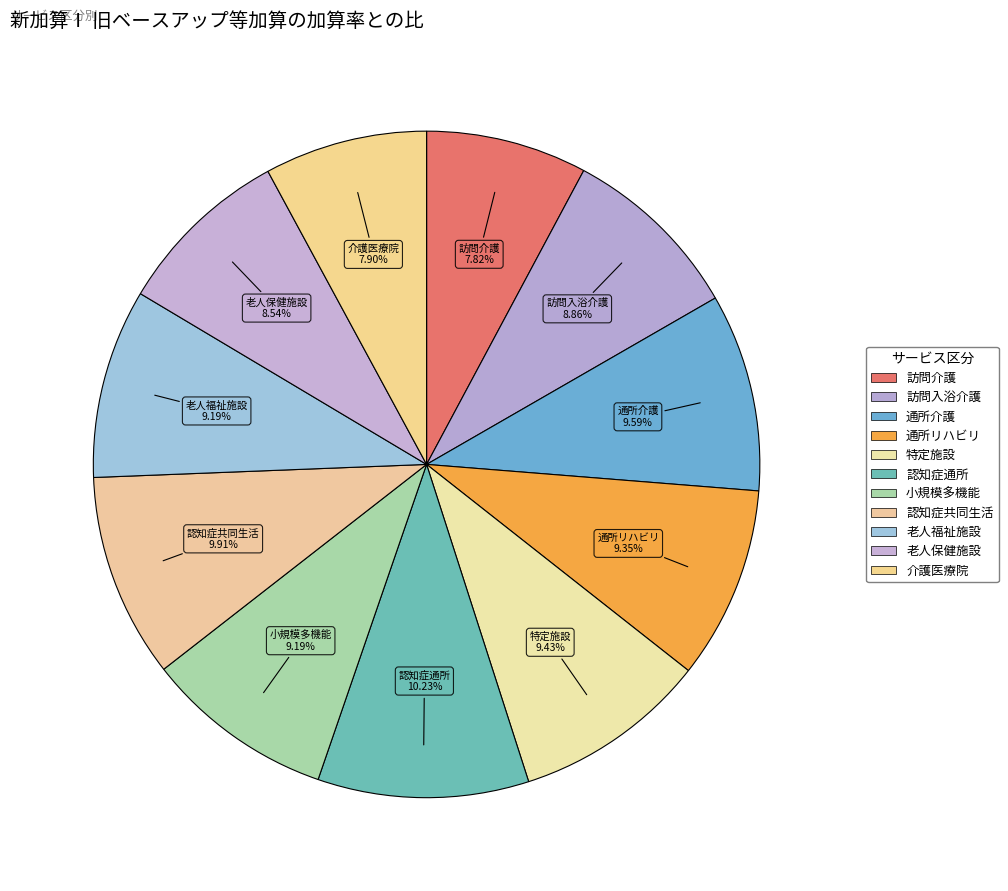

To the nearest percent, what is the difference between the largest and smallest slice percentages?

2%